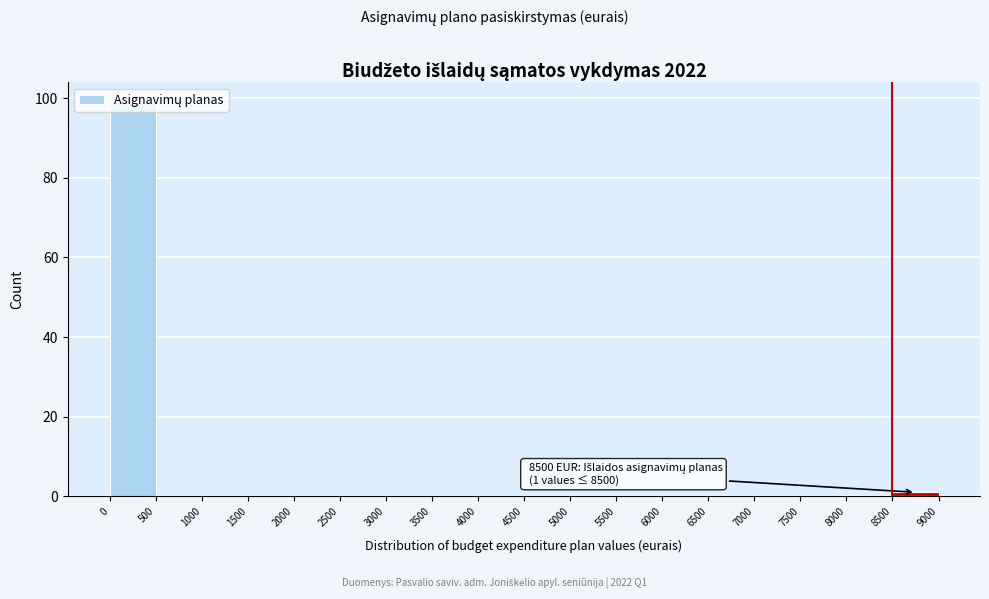

Which range on the x-axis has the tallest bar?

0 to 500